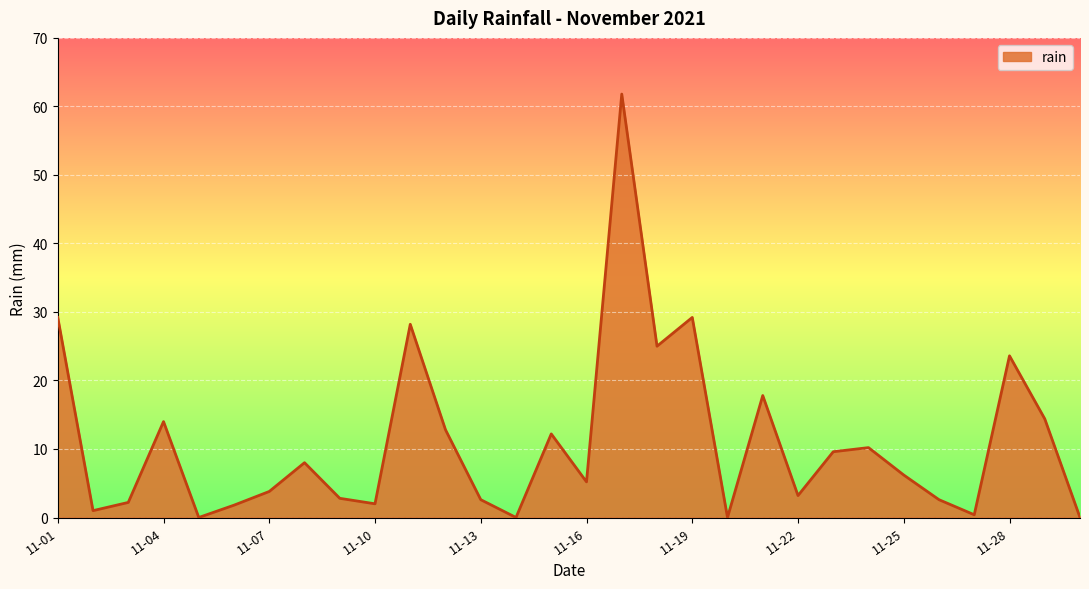

What is the average value?

11.0